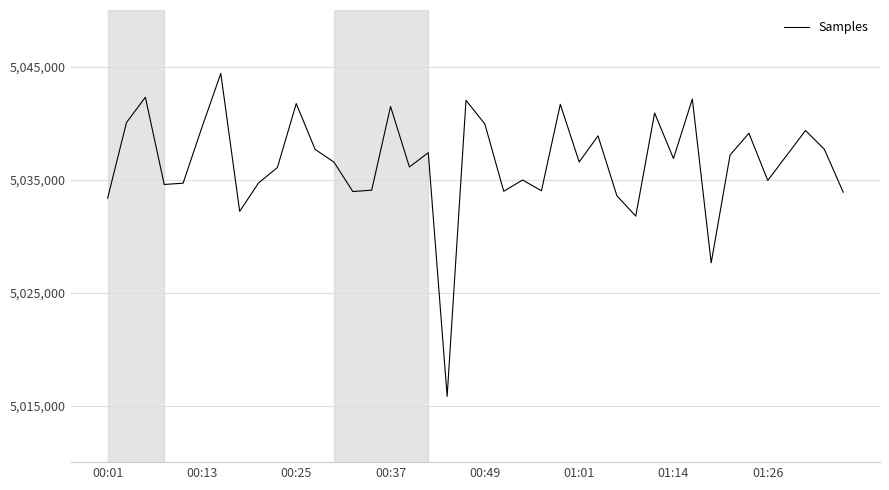

What is the greatest value displayed?

5044389